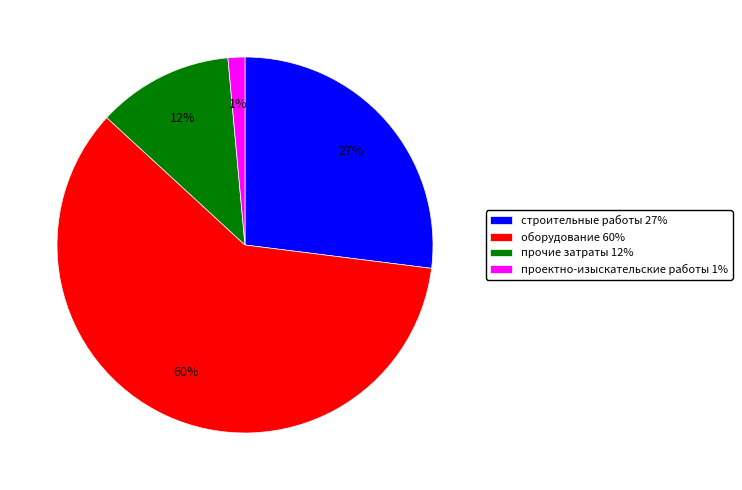

Which category has the smallest portion of the pie?

проектно-изыскательские работы